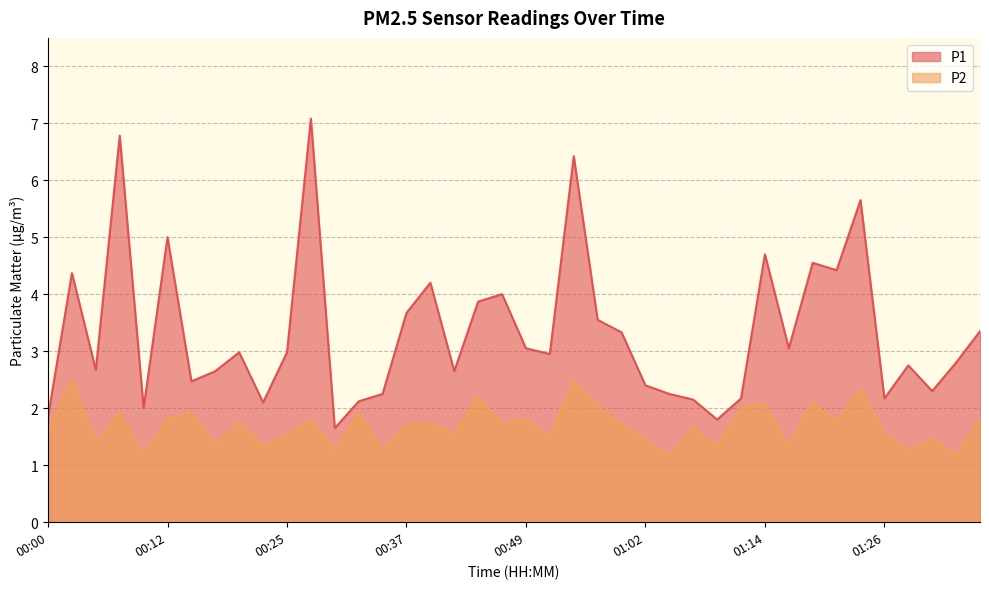

Is the value of P2 at 01:07 greater than the value of P1 at 01:31?

No